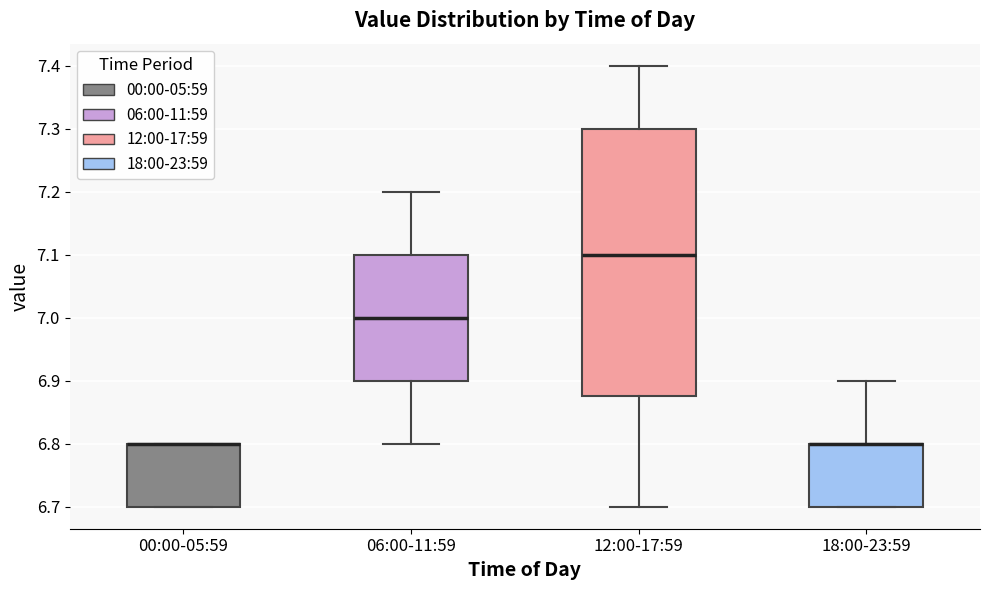

Where is the upper edge of the box for 06:00-11:59 on the y-axis? The values are not printed on the chart, so give them approximately, as read against the axis.

7.10